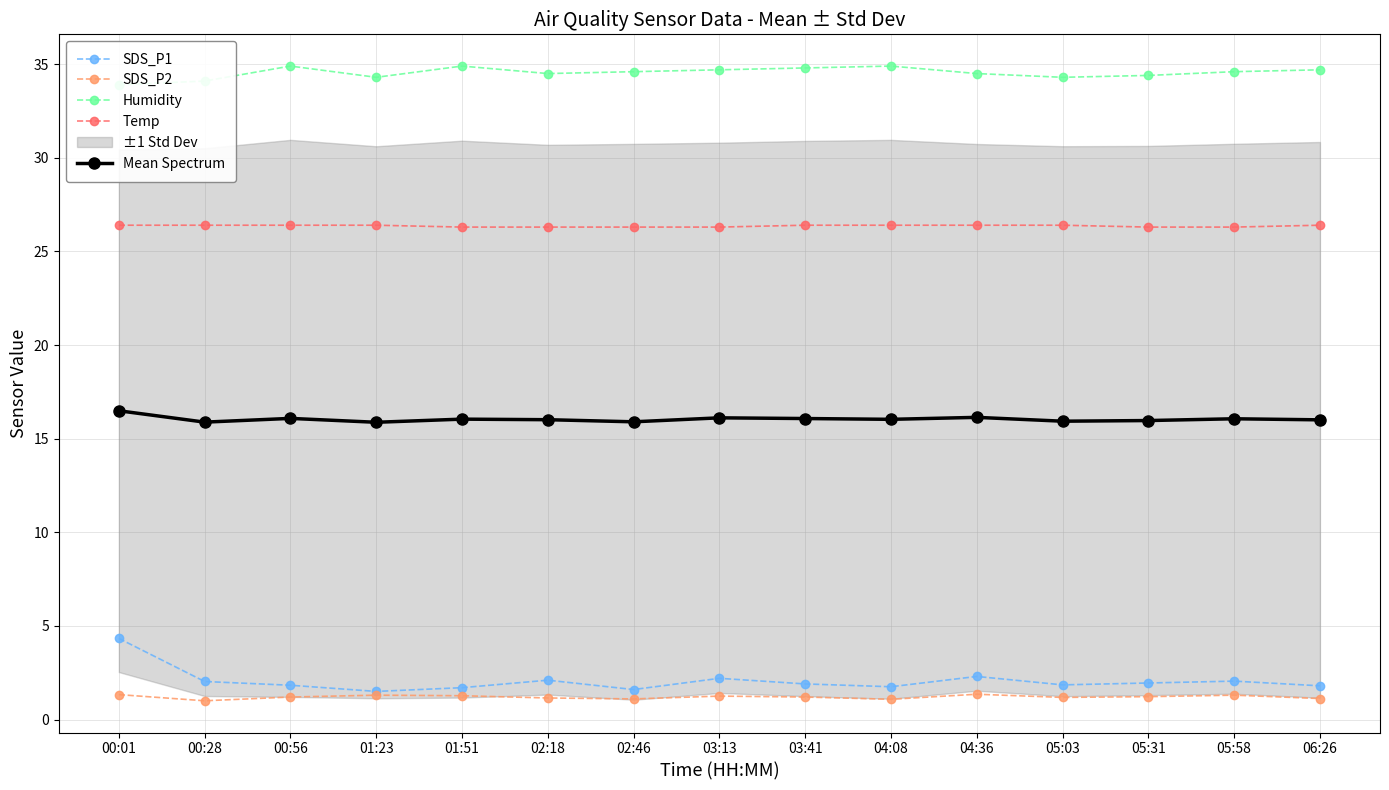

What is the label of the 12th point from the left?

05:03